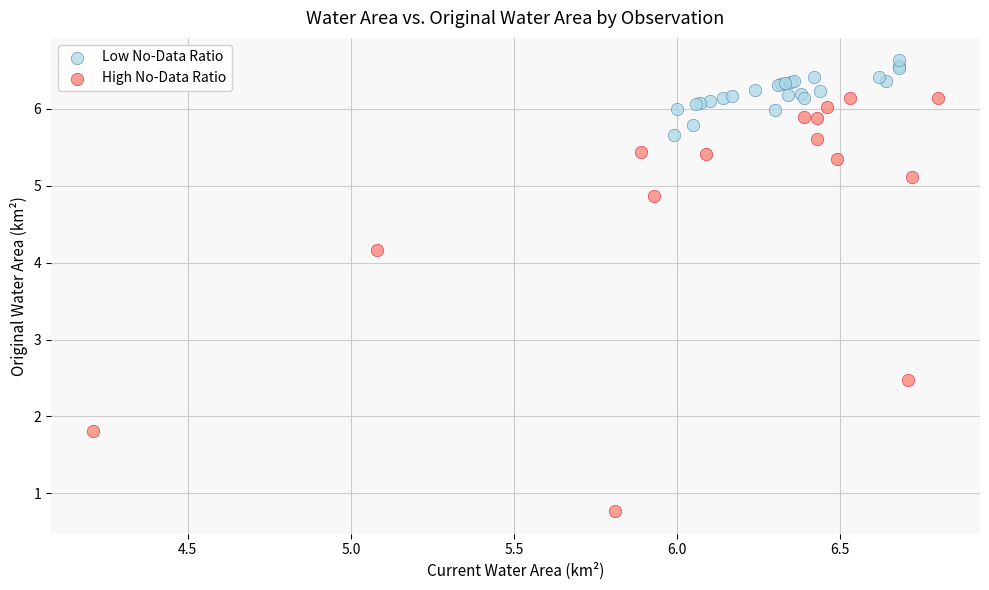

Which series has the widest spread of Y values?

High No-Data Ratio